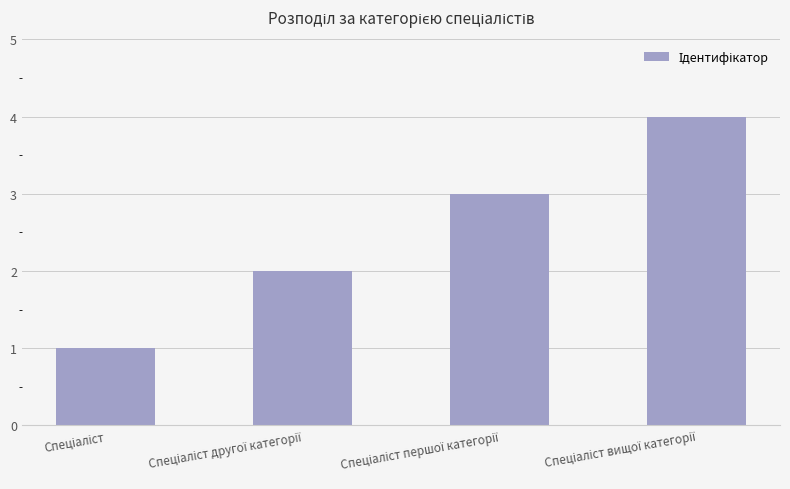

What is the greatest value displayed?

4